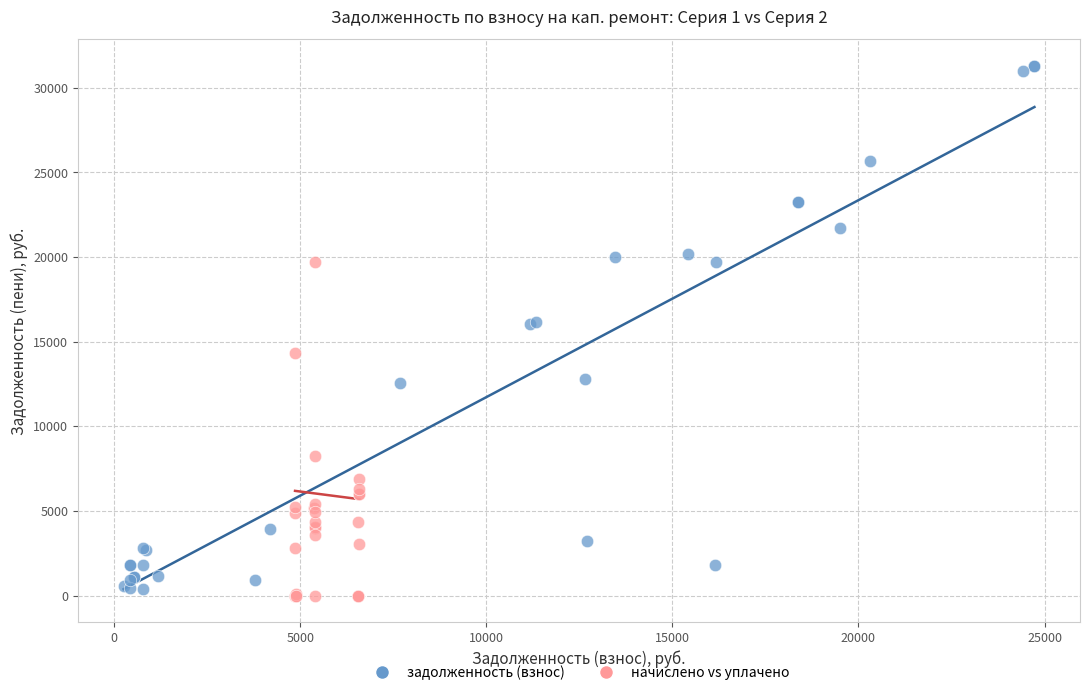

Which series reaches the minimum Y coordinate?

начислено vs уплачено